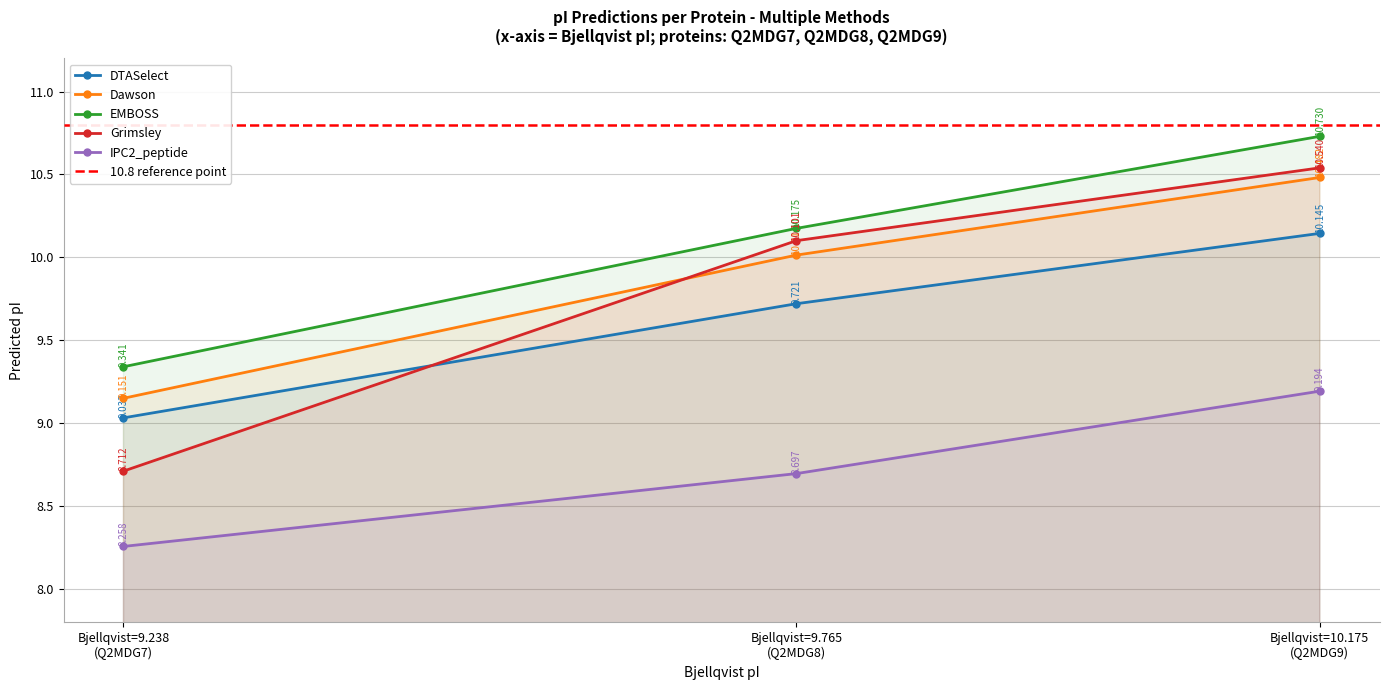

What is the value of the Dawson point at the 3rd from the left?

10.5